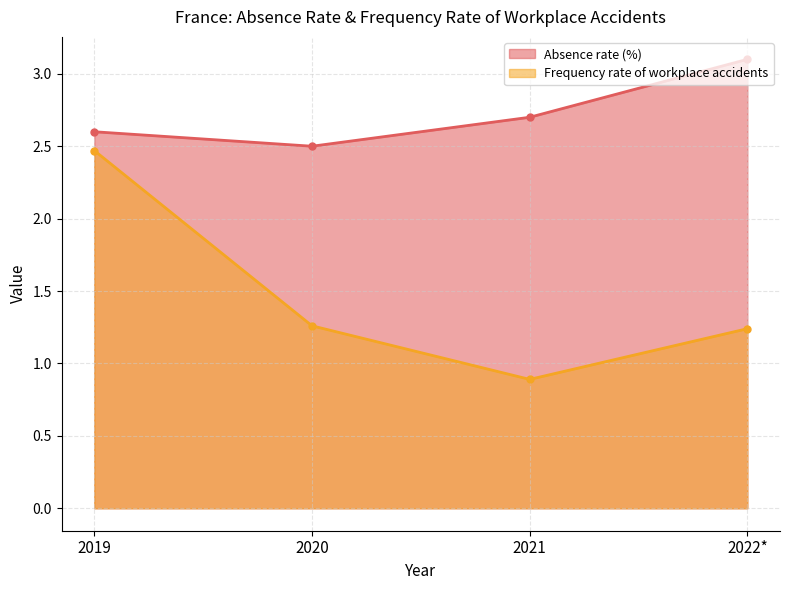

What is the difference between the Frequency rate of workplace accidents values at 2020 and 2019?

1.2